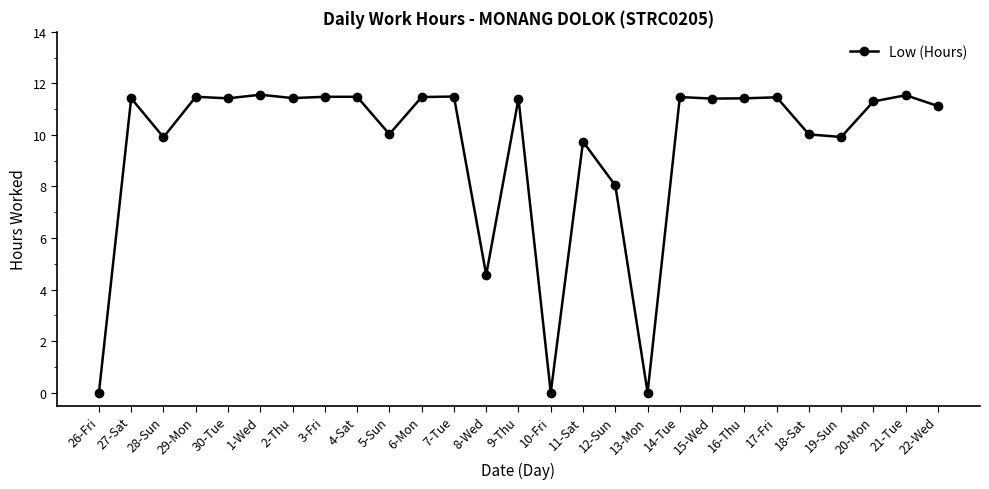

What is the maximum value shown in the chart?

11.6